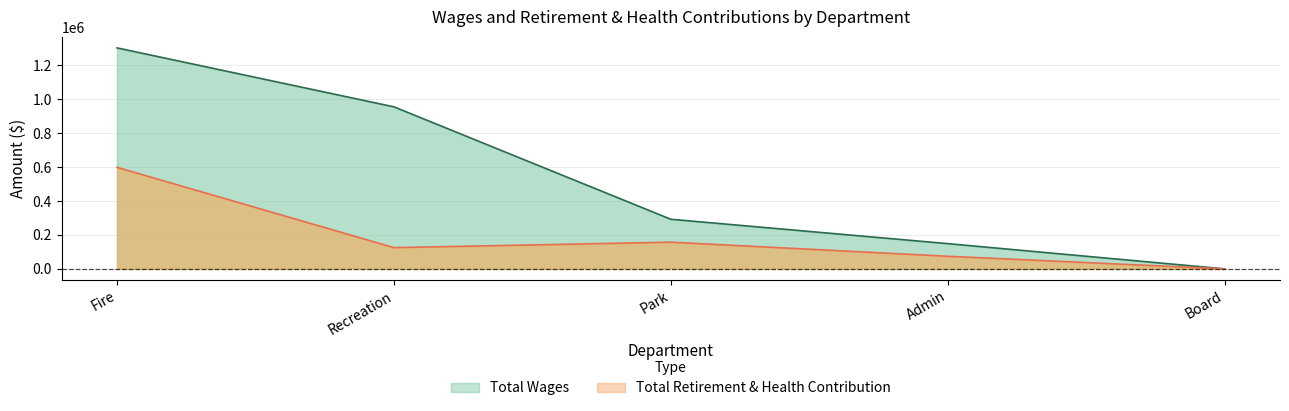

What is the sum of all Total Retirement & Health Contribution values?

954657